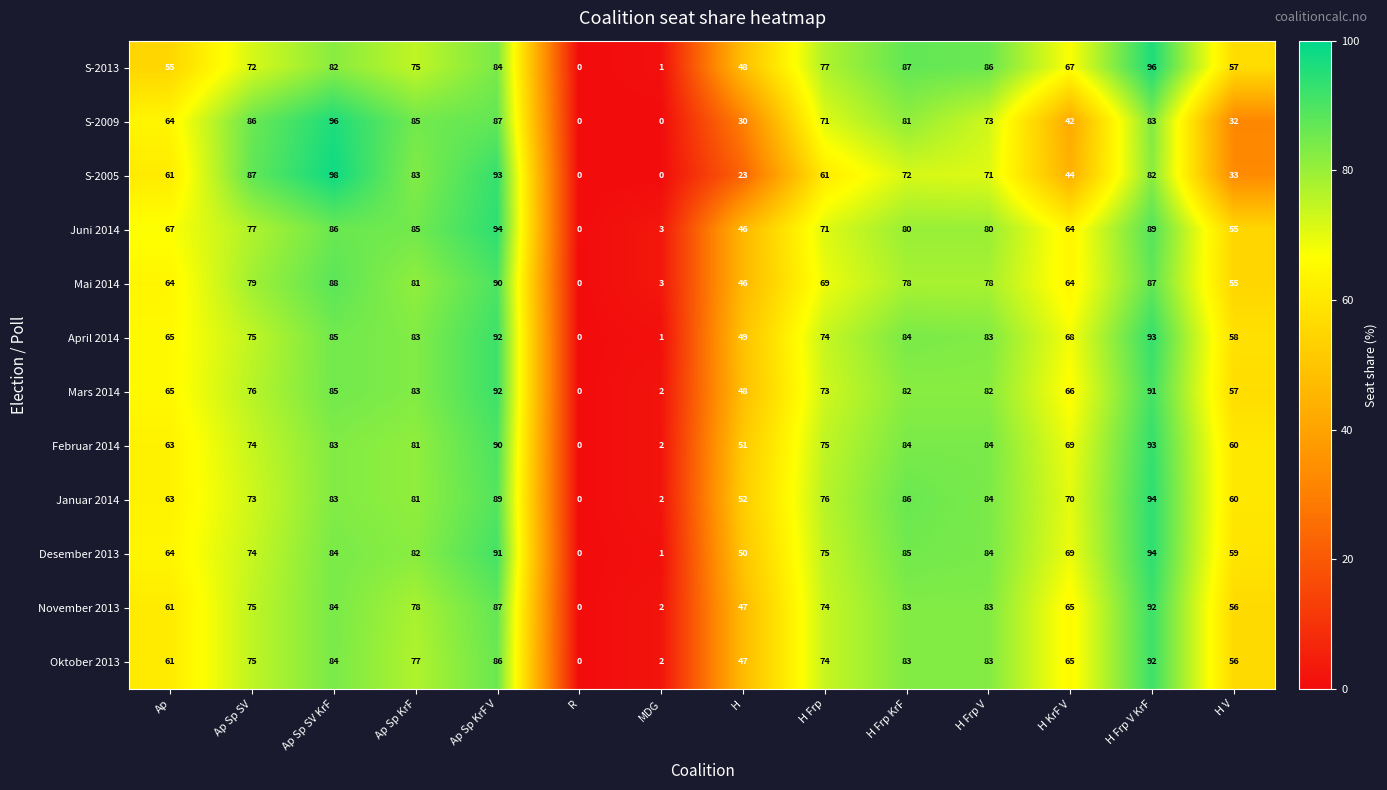

True or false: November 2013 has a value of 2 at MDG.

True